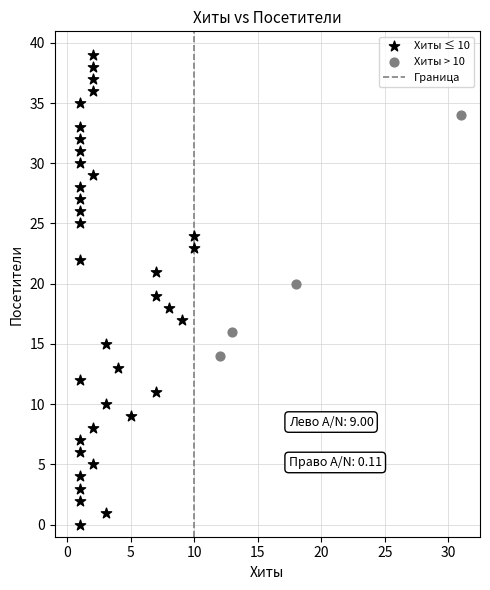

Which series contains the highest Y value?

Хиты ≤ 10